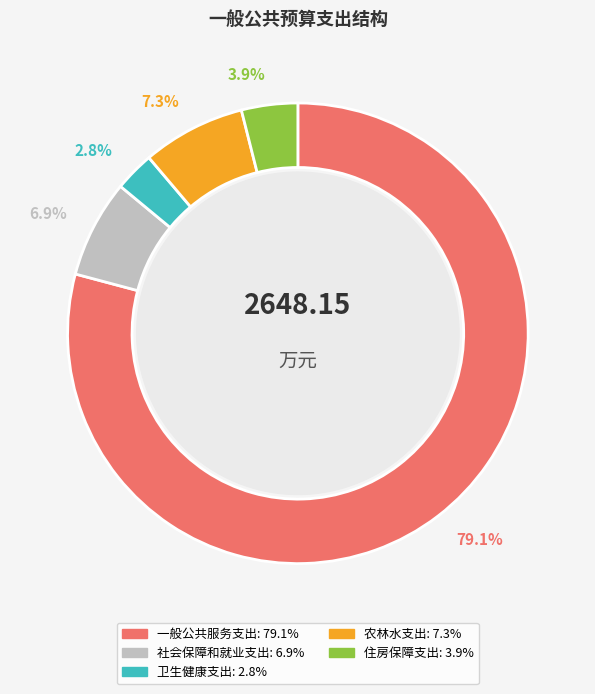

Is it true that 社会保障和就业支出 is 1% of the pie?

False